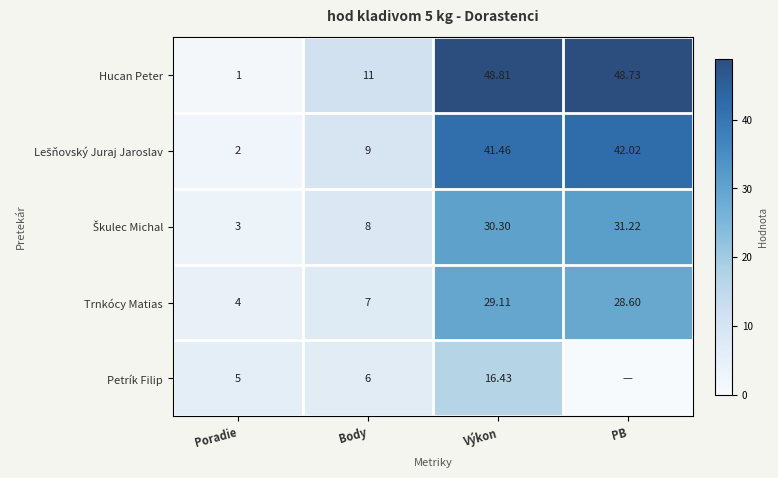

At which label does Hucan Peter reach its peak?

Výkon